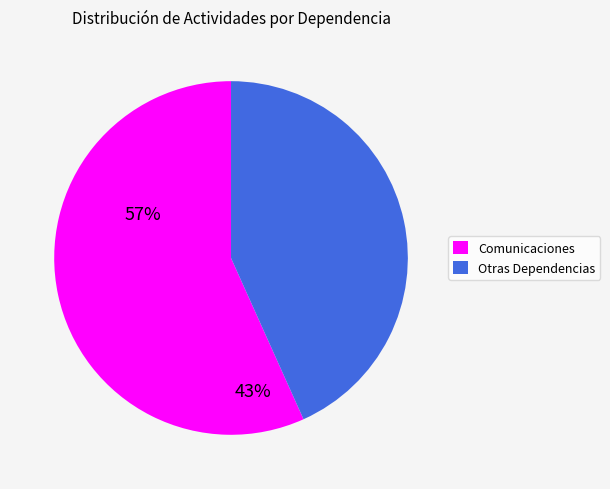

The Otras Dependencias slice represents 33% of the pie. True or false?

False